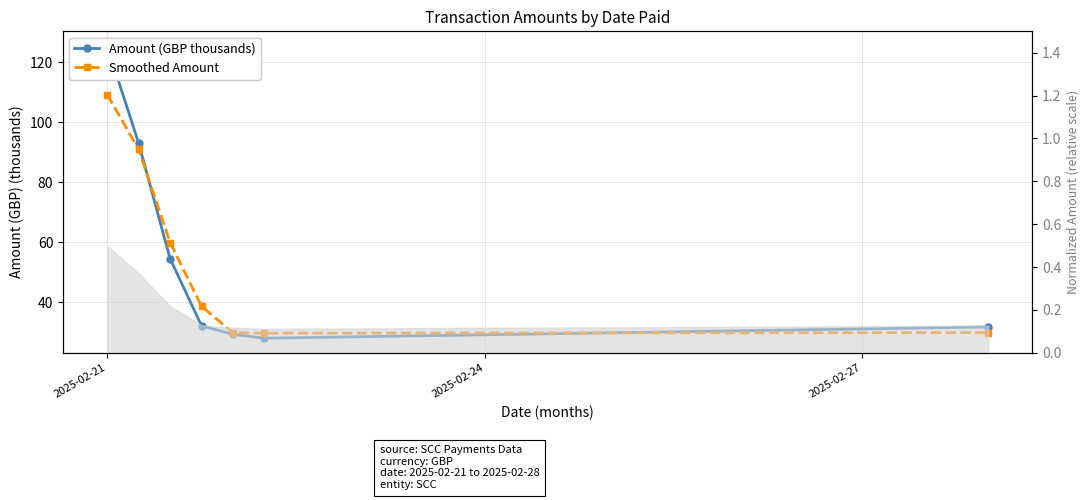

What is the sum of the Smoothed Amount values at 2025-02-27 and 5?

89.7